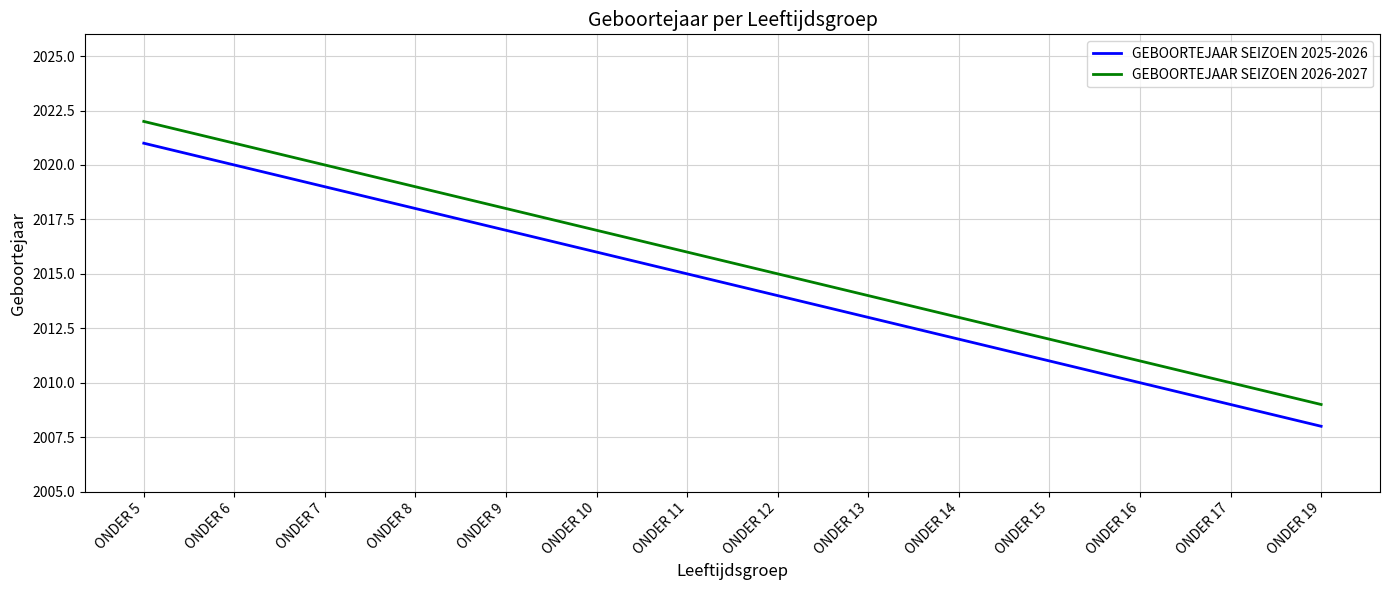

Reading right to left, extract all data points from this chart.

GEBOORTEJAAR SEIZOEN 2025-2026: ONDER 19=2008	ONDER 17=2009	ONDER 16=2010	ONDER 15=2011	ONDER 14=2012	ONDER 13=2013	ONDER 12=2014	ONDER 11=2015	ONDER 10=2016	ONDER 9=2017	ONDER 8=2018	ONDER 7=2019	ONDER 6=2020	ONDER 5=2021
GEBOORTEJAAR SEIZOEN 2026-2027: ONDER 19=2009	ONDER 17=2010	ONDER 16=2011	ONDER 15=2012	ONDER 14=2013	ONDER 13=2014	ONDER 12=2015	ONDER 11=2016	ONDER 10=2017	ONDER 9=2018	ONDER 8=2019	ONDER 7=2020	ONDER 6=2021	ONDER 5=2022